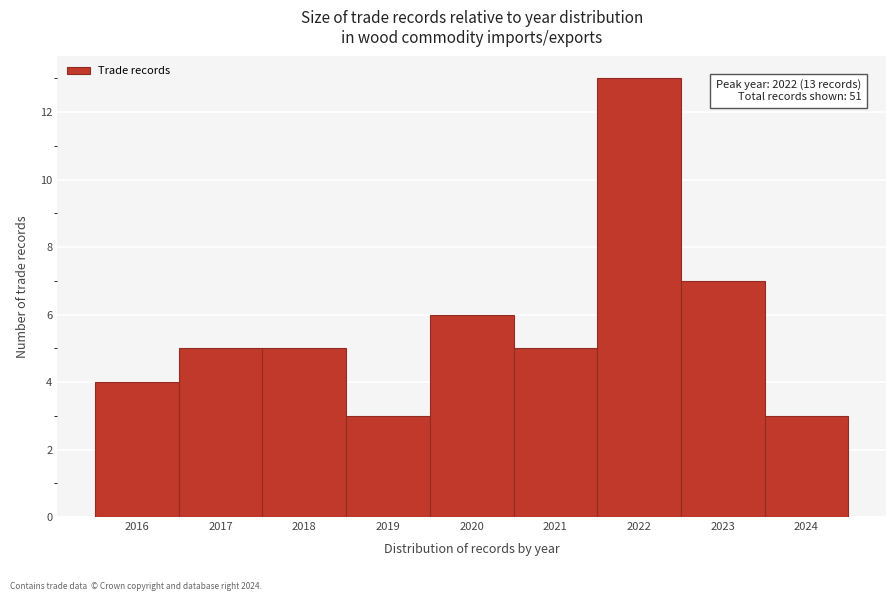

Which range on the x-axis has the tallest bar?

2021.5 to 2022.5